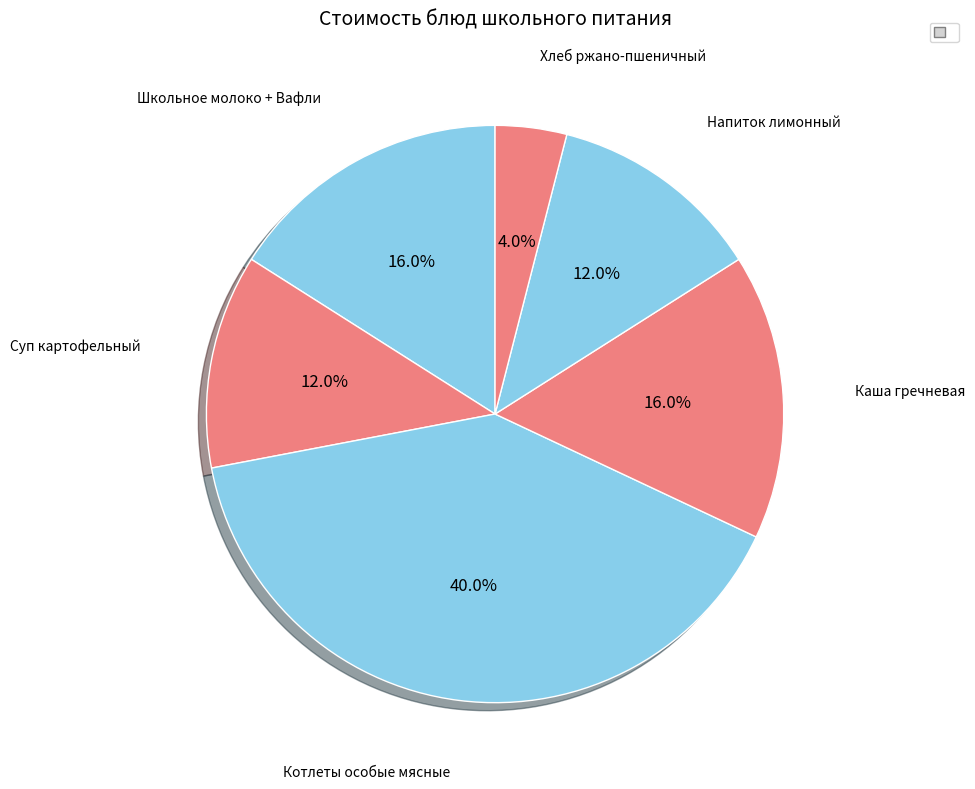

How many segments does this pie chart have?

6